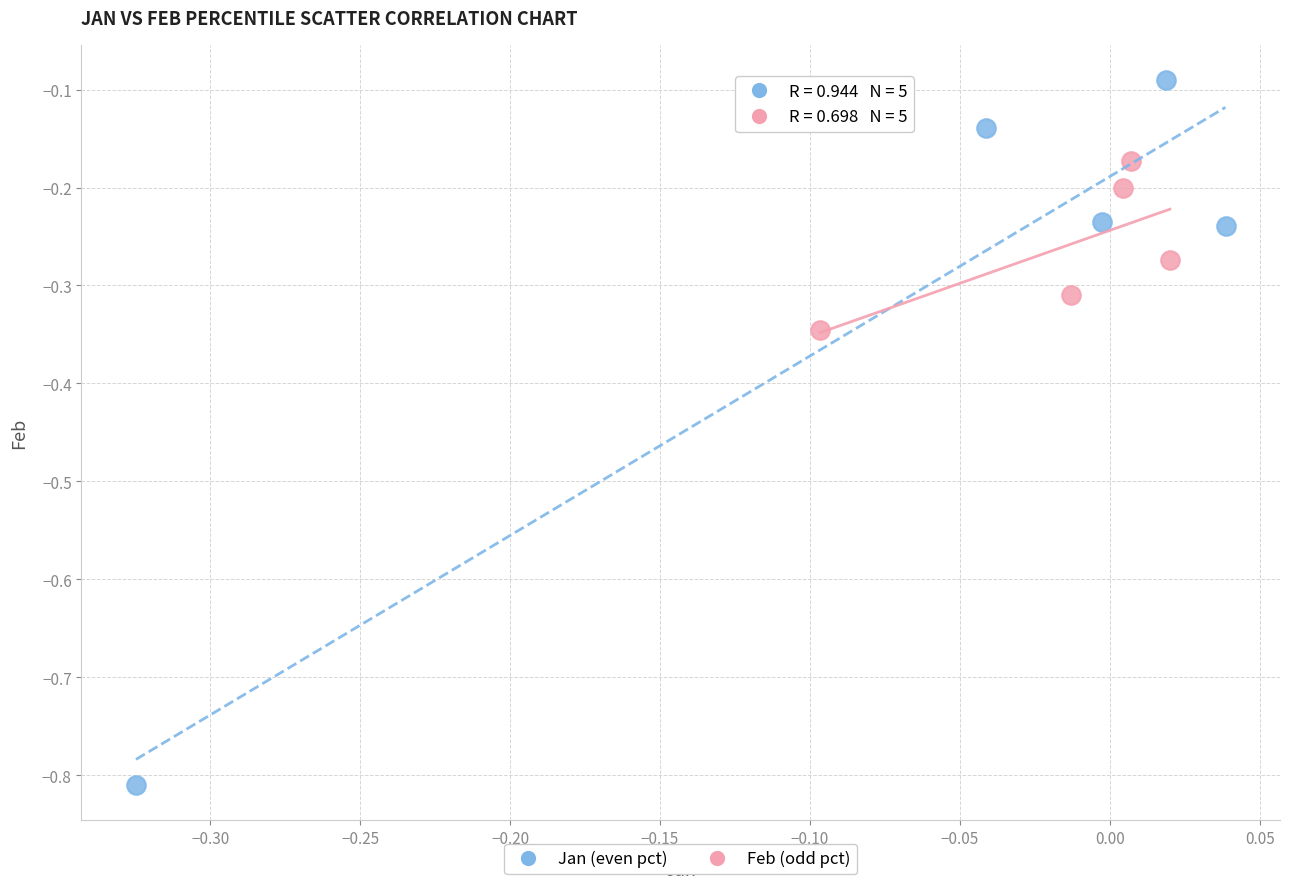

Which series contains the highest Y value?

Jan (even pct)